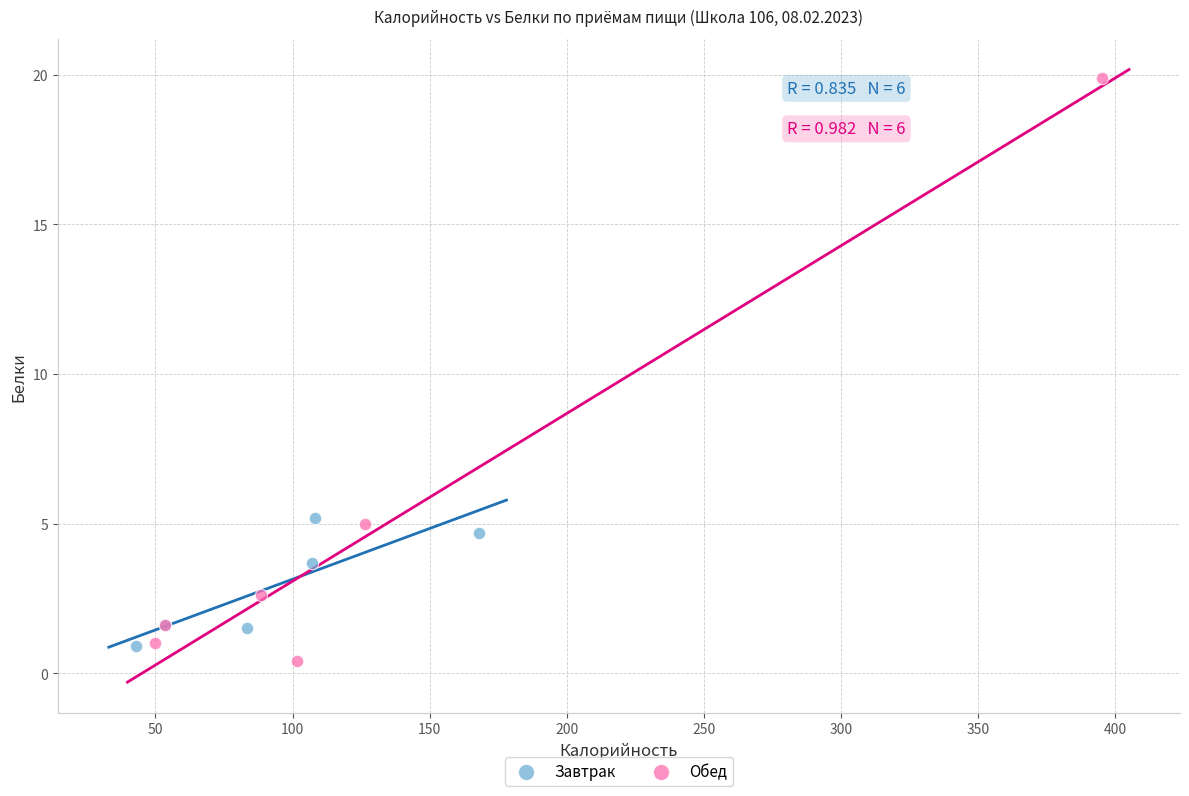

Which series contains the highest Y value?

Обед